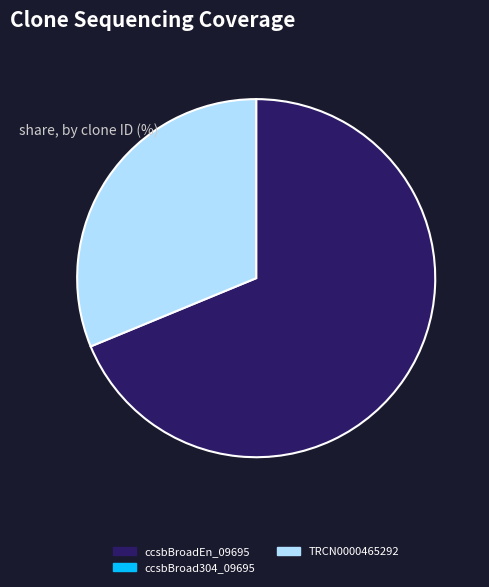

Does any single category account for the majority?

Yes